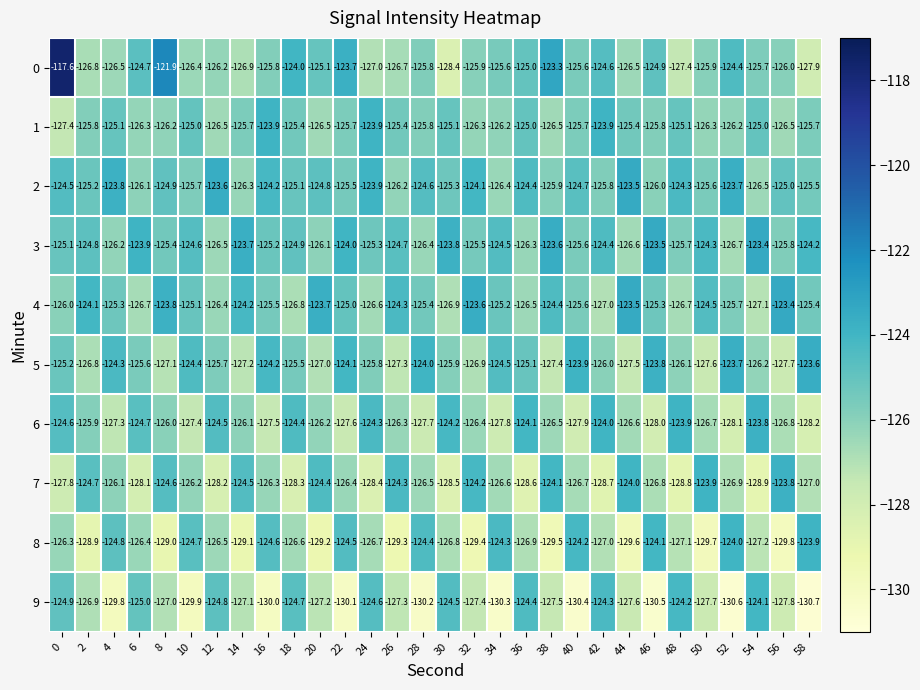

What is the maximum value shown in the chart?

-117.6